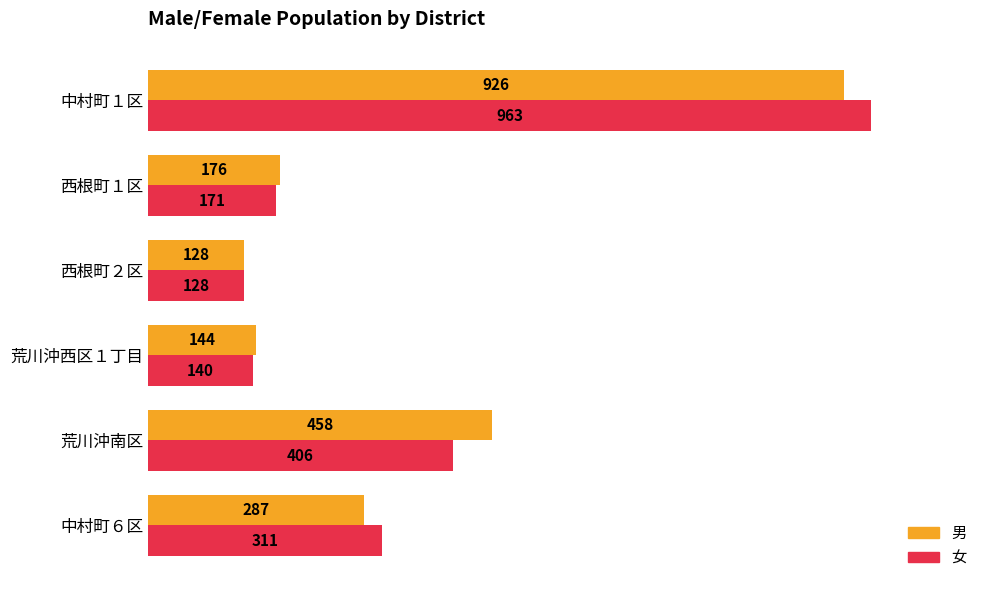

Which series has the largest total across all categories?

男